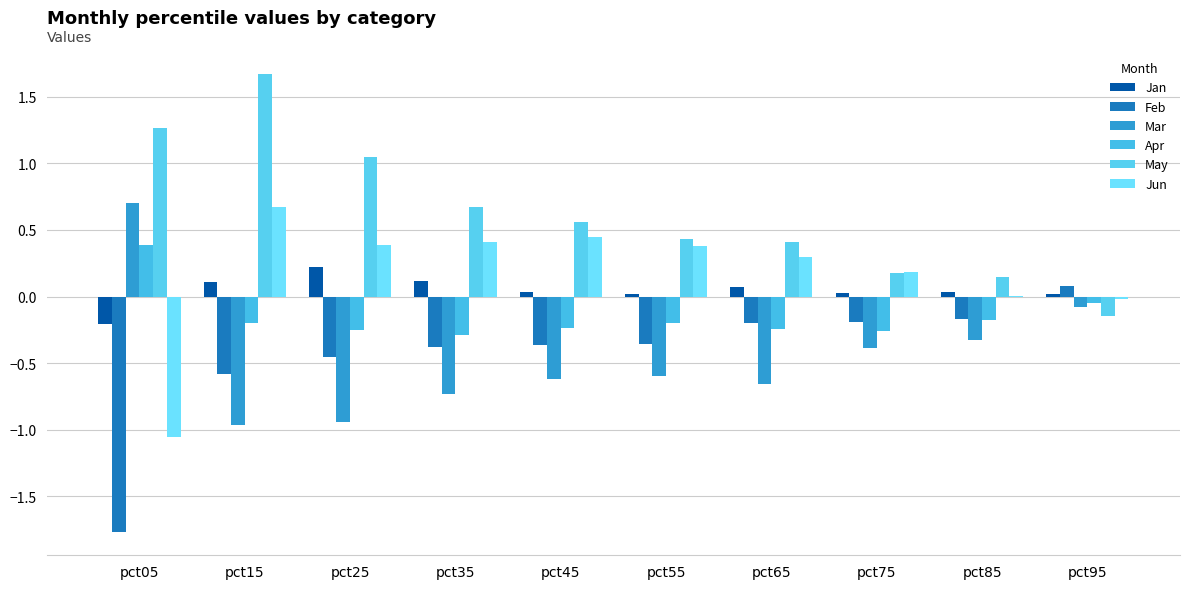

How many positive values does the May series have?

9